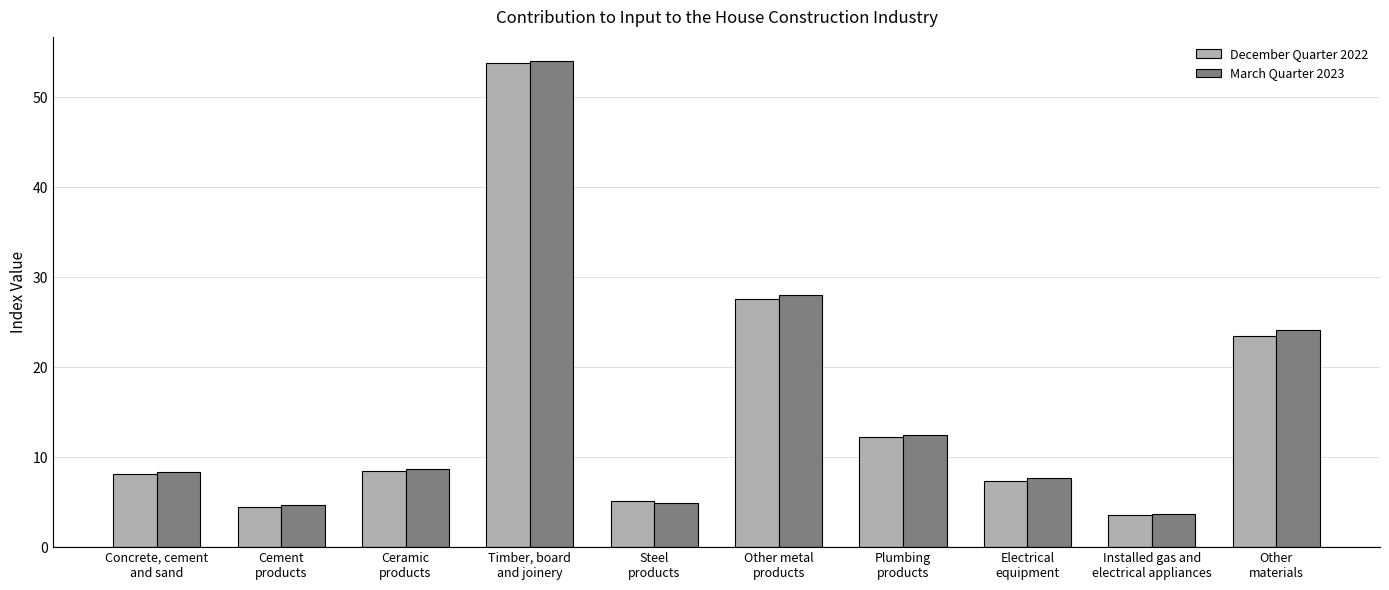

The value of March Quarter 2023 at Plumbing
products is 12.4. True or false?

True